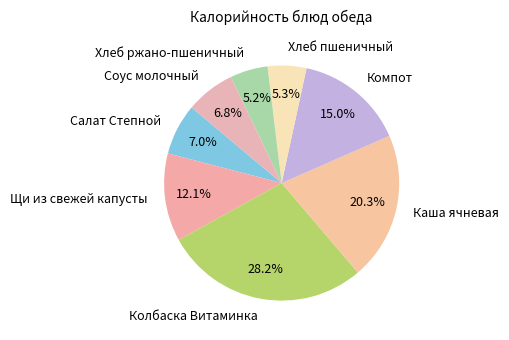

What percentage is the Компот slice, to the nearest percent?

15%